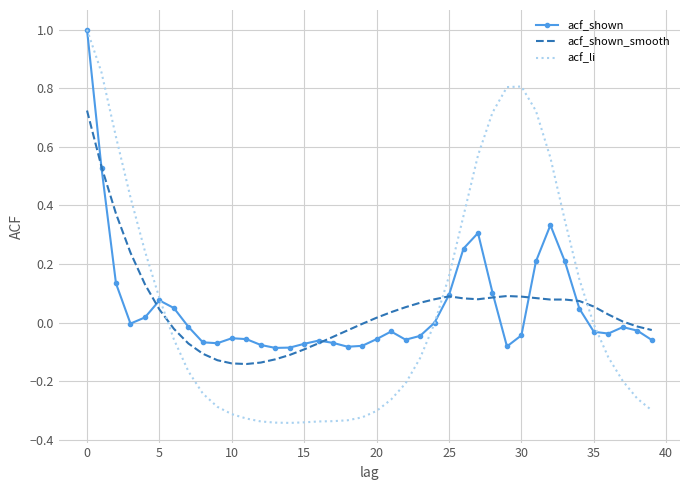

Which series has the widest spread of values?

acf_li